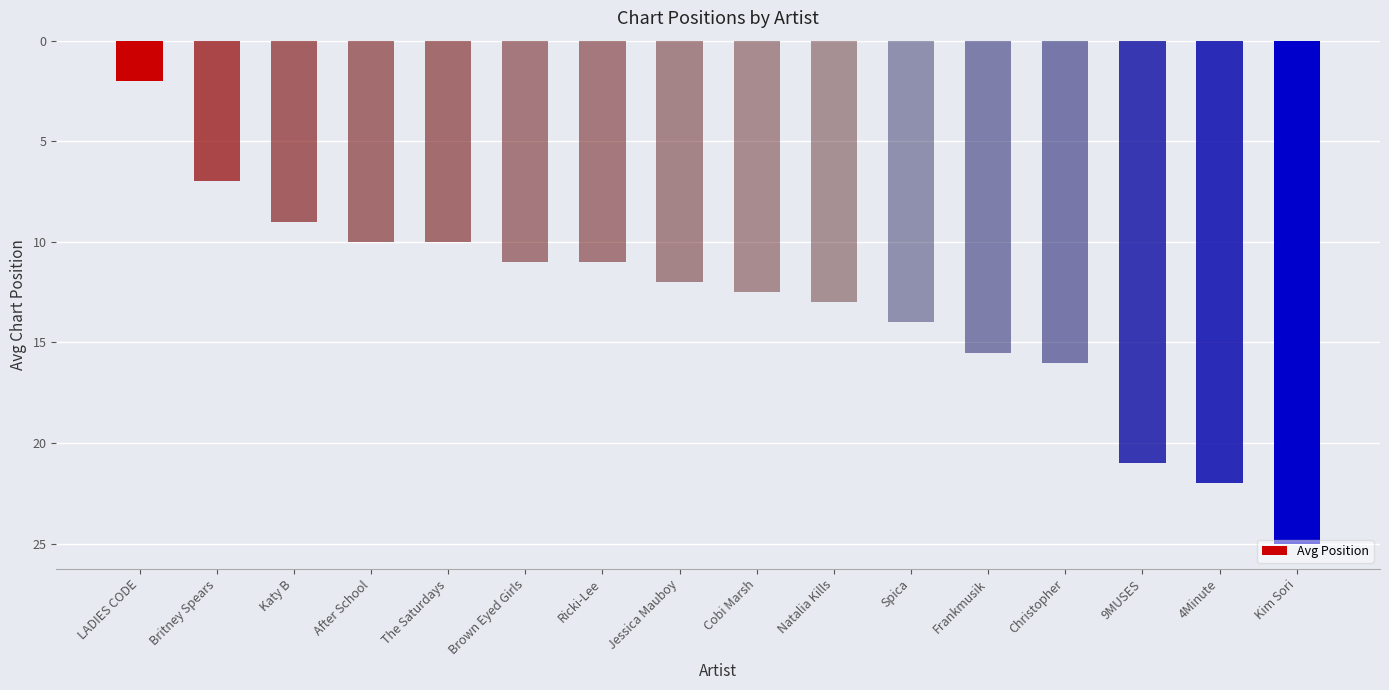

True or false: the data shows 9.4 at Frankmusik.

False